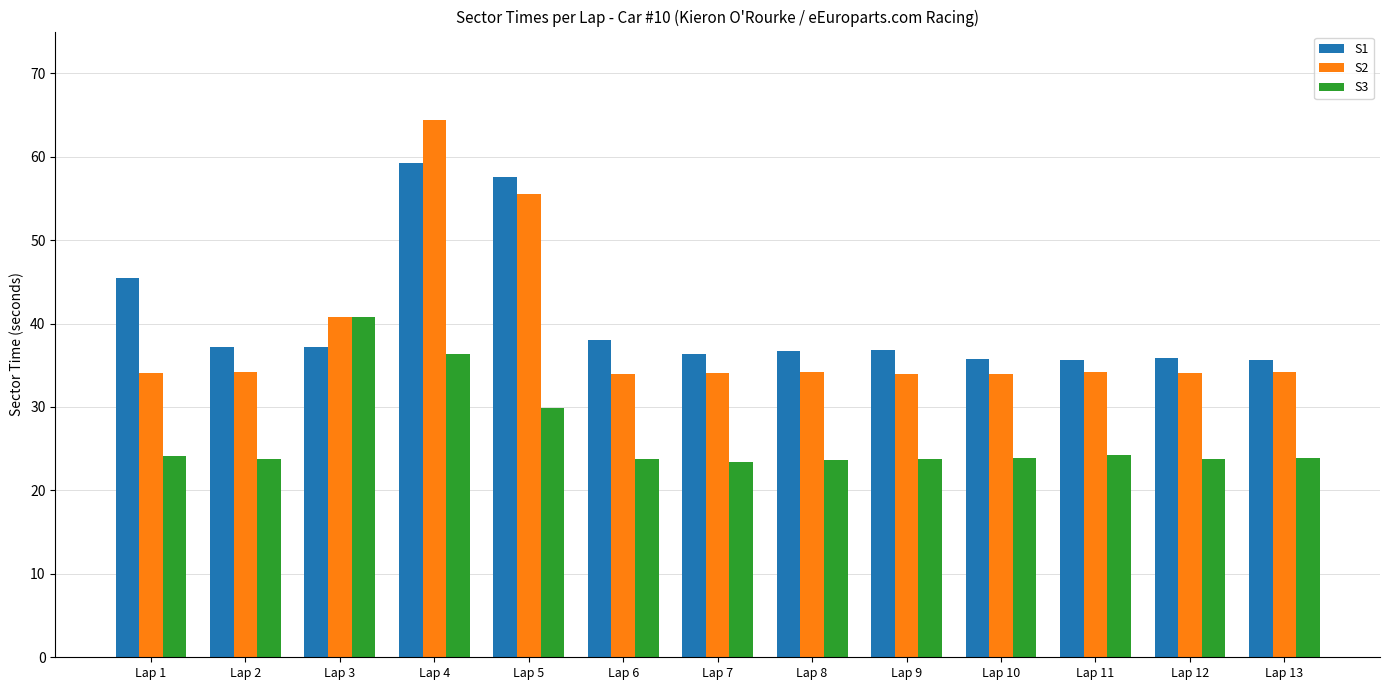

Which series changed the most between Lap 3 and Lap 5?

S1